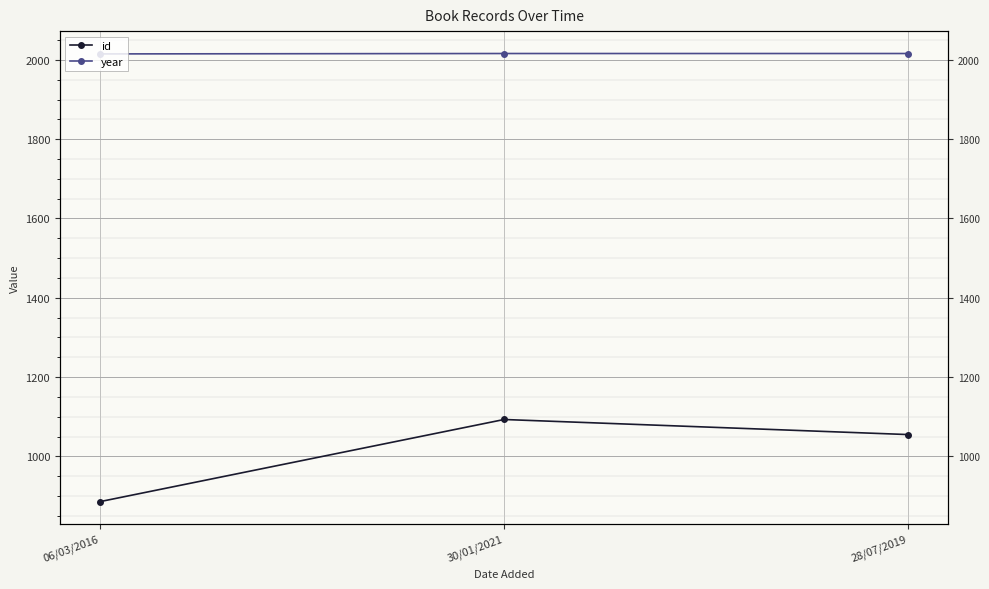

What position from the left is 30/01/2021?

2